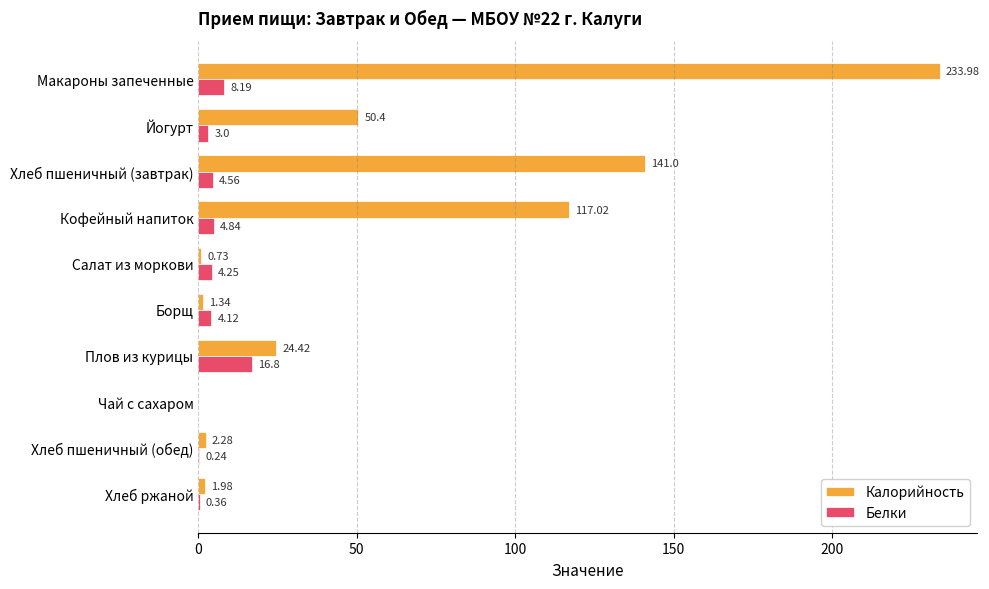

Count the number of categories in the chart.

10